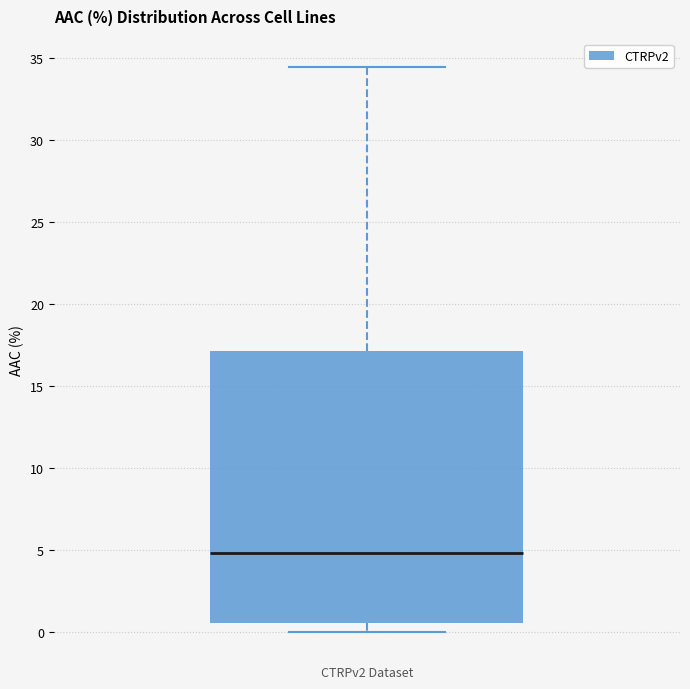

Transcribe this box plot: give where the median line is, the range the box spans, and where the two whiskers end, as read against the y-axis. The values are not printed on the chart, so give them approximately, as read against the axis.

median 5.0, box 0.5 to 17.0, whiskers 0.0 to 34.5